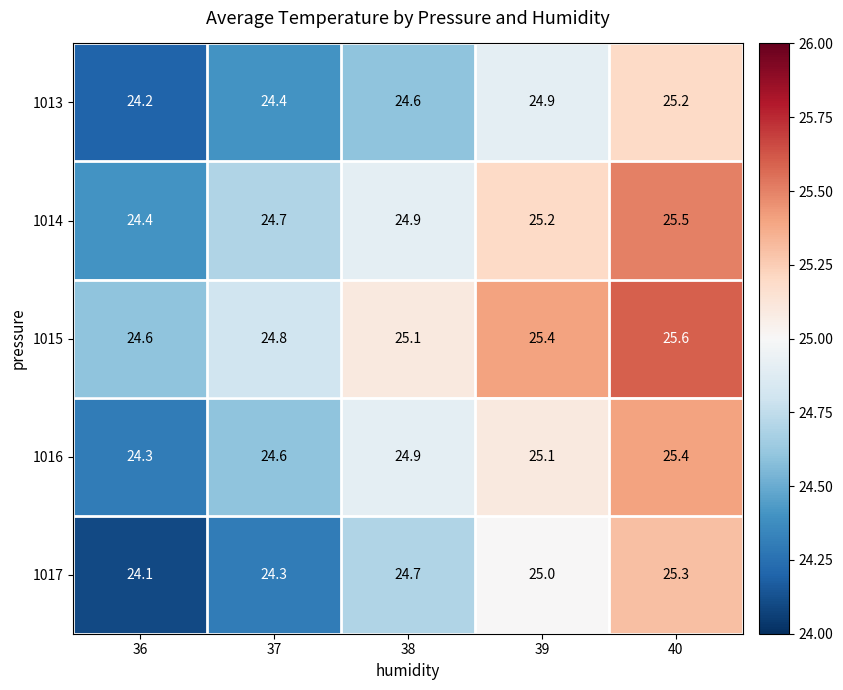

What is the spread (max minus min) of values at 38?

0.5